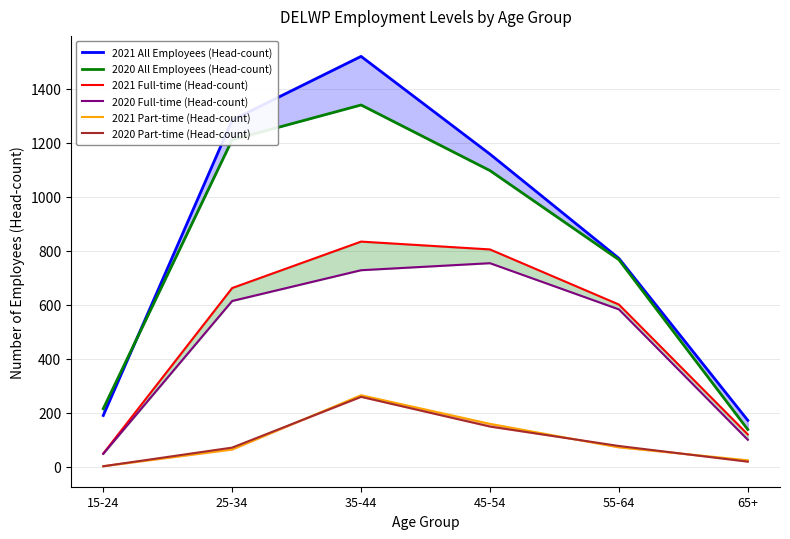

What is the average value of the 2020 All Employees (Head-count) series?

795